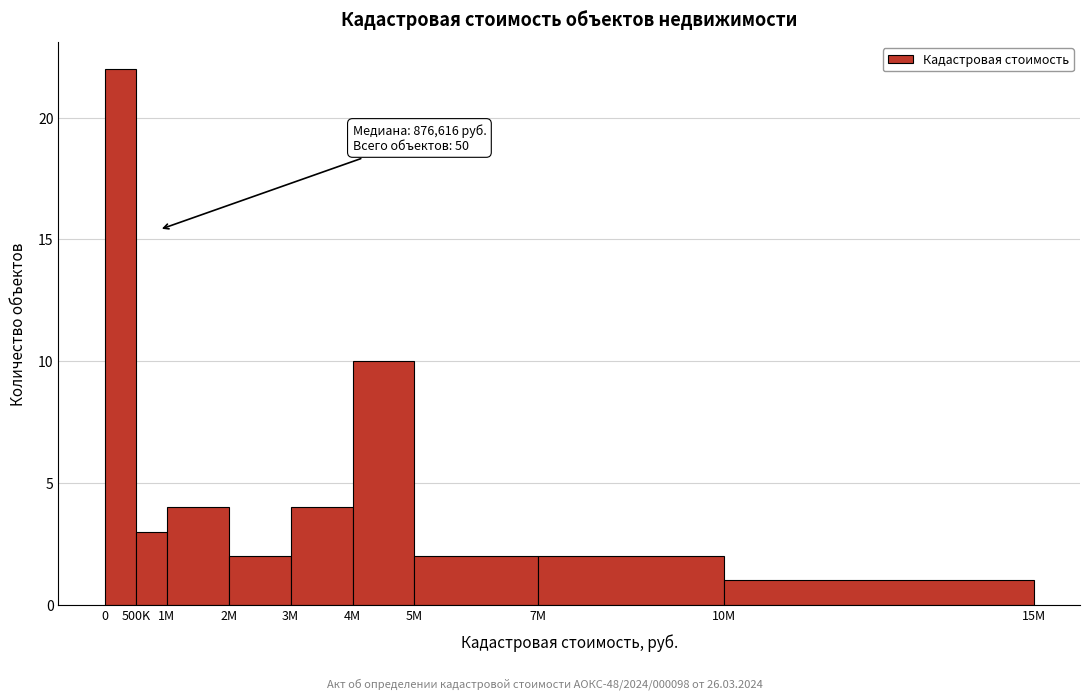

Reading left to right, extract all data points from this chart.

22	3	4	2	4	10	2	2	1